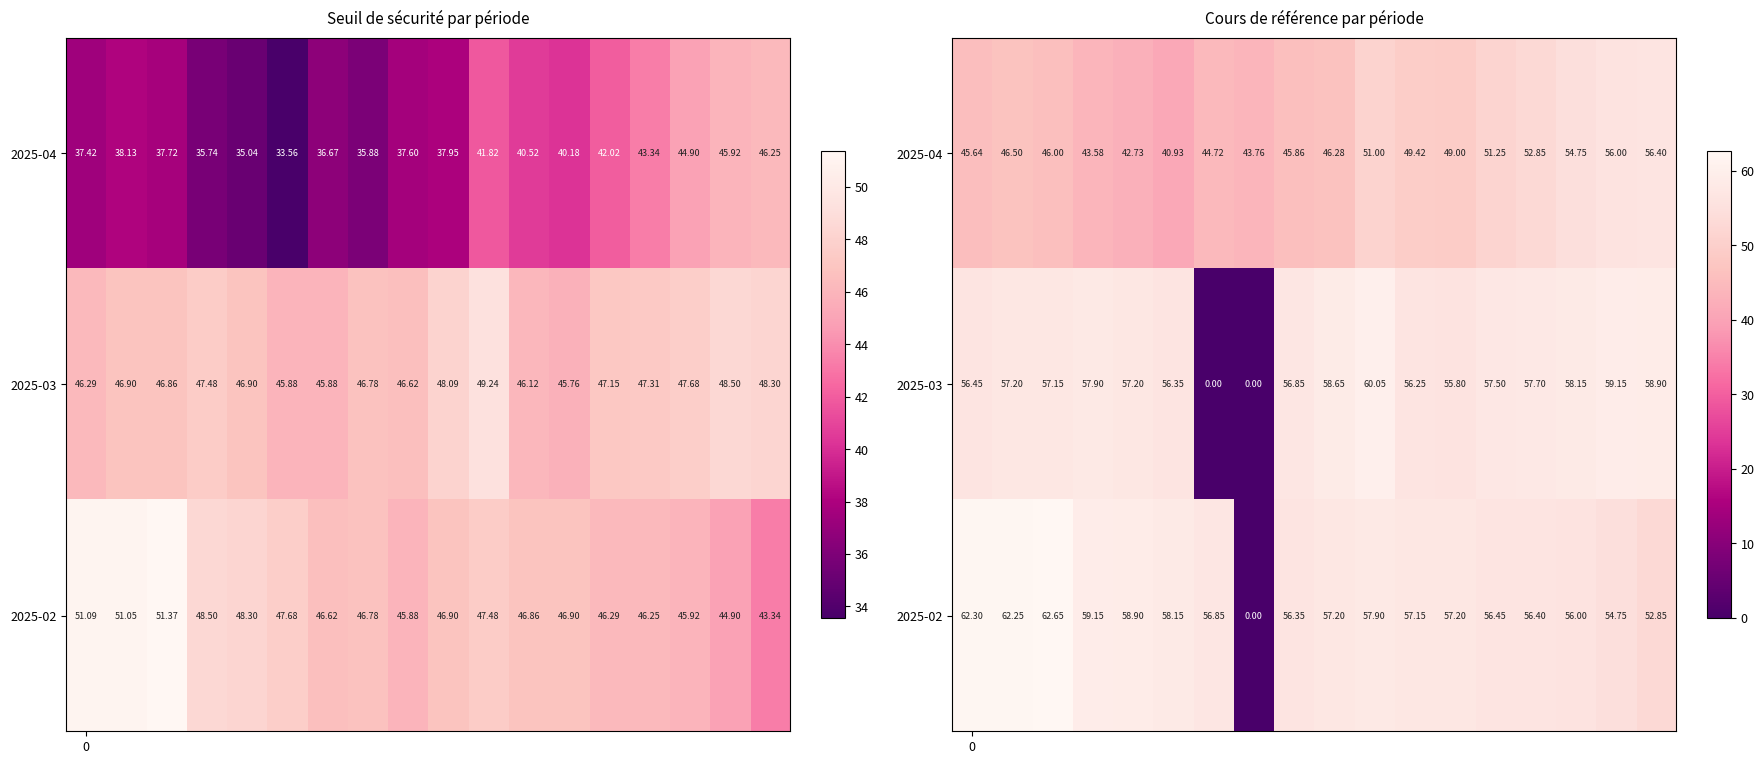

List the series in order of their overall mean, highest first.

2025-02, 2025-03, 2025-04